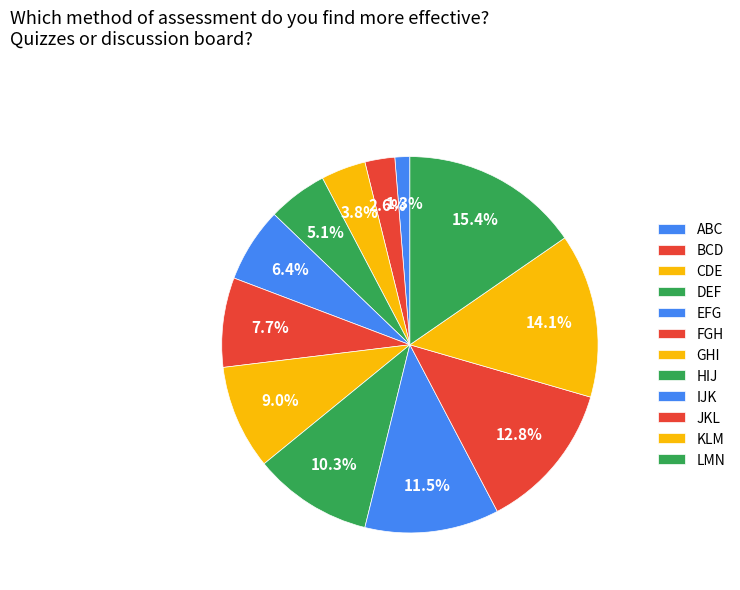

To the nearest percent, what is the difference between the LMN and GHI slice percentages?

6%